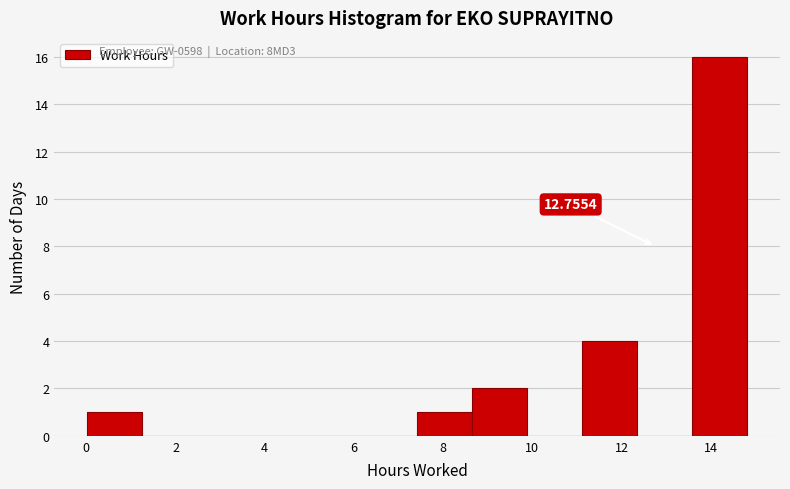

Which range on the x-axis has the tallest bar?

13.6 to 14.8